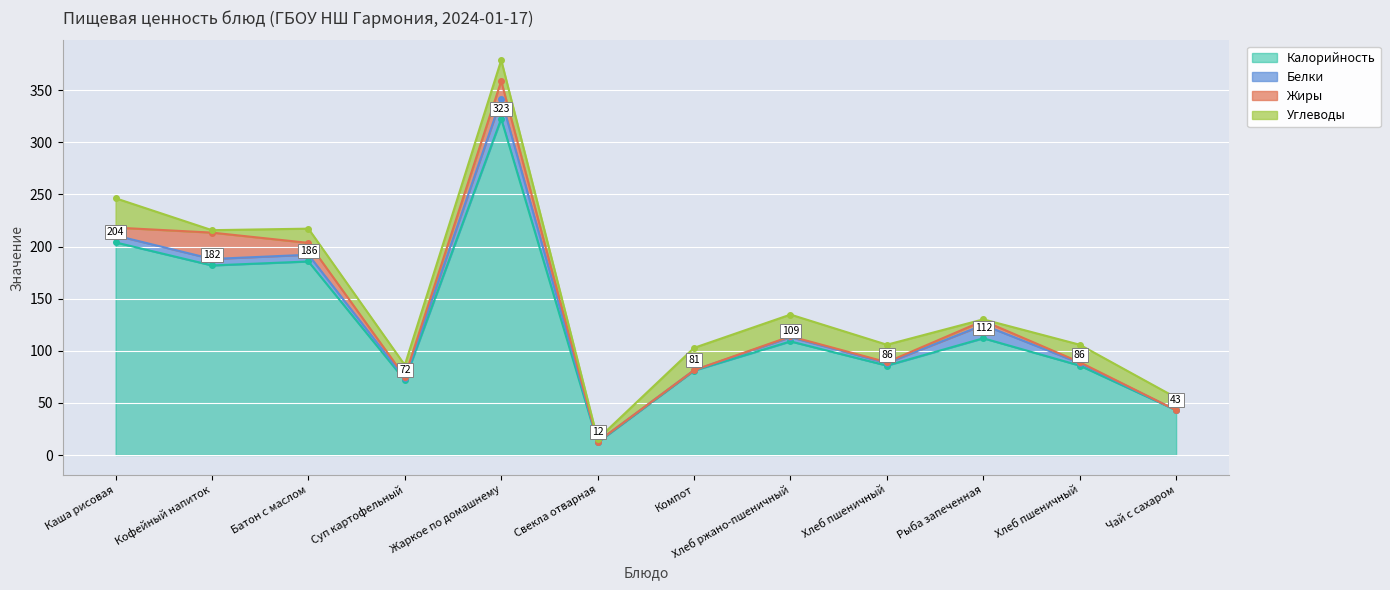

List the series in order of their peak value, highest first.

Калорийность, Углеводы, Жиры, Белки